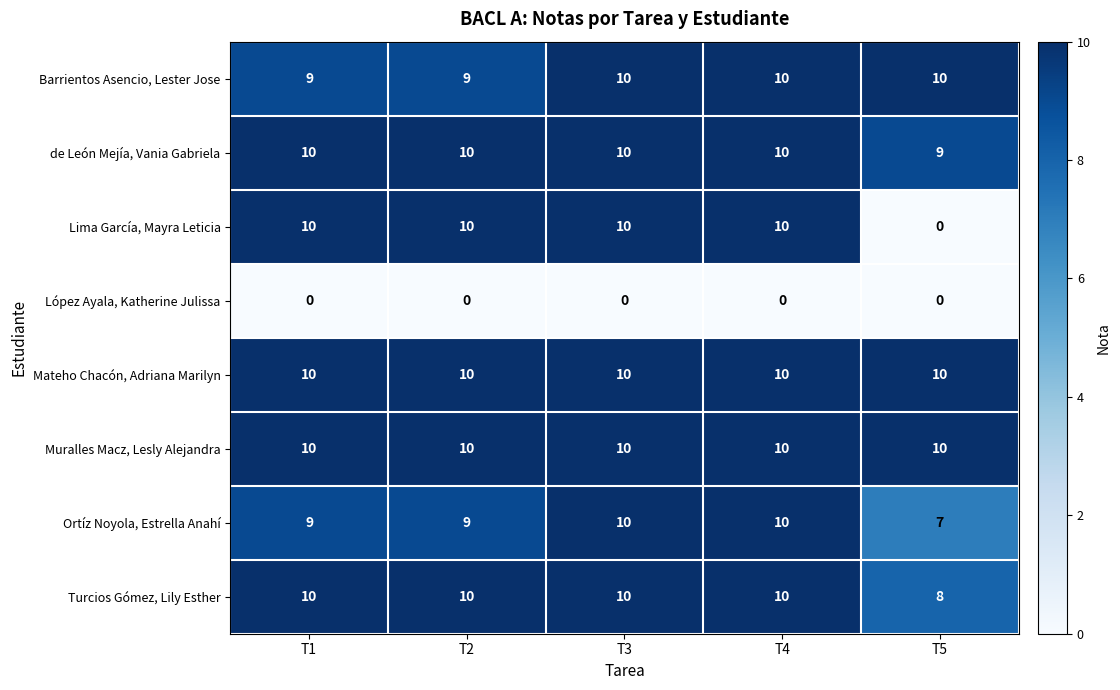

What is the sum of all Muralles Macz, Lesly Alejandra values?

50